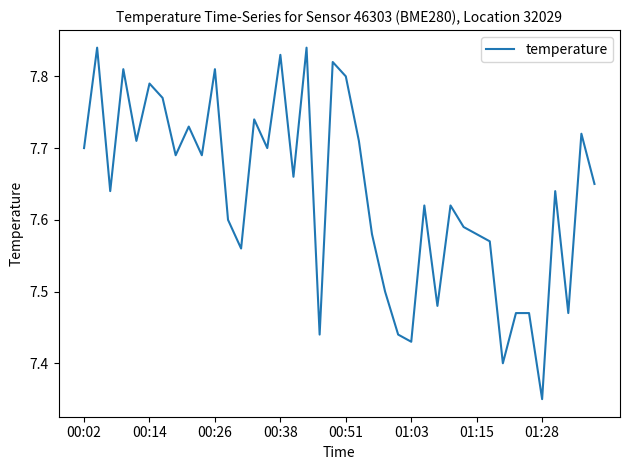

What is the difference between the maximum and minimum values?

0.5